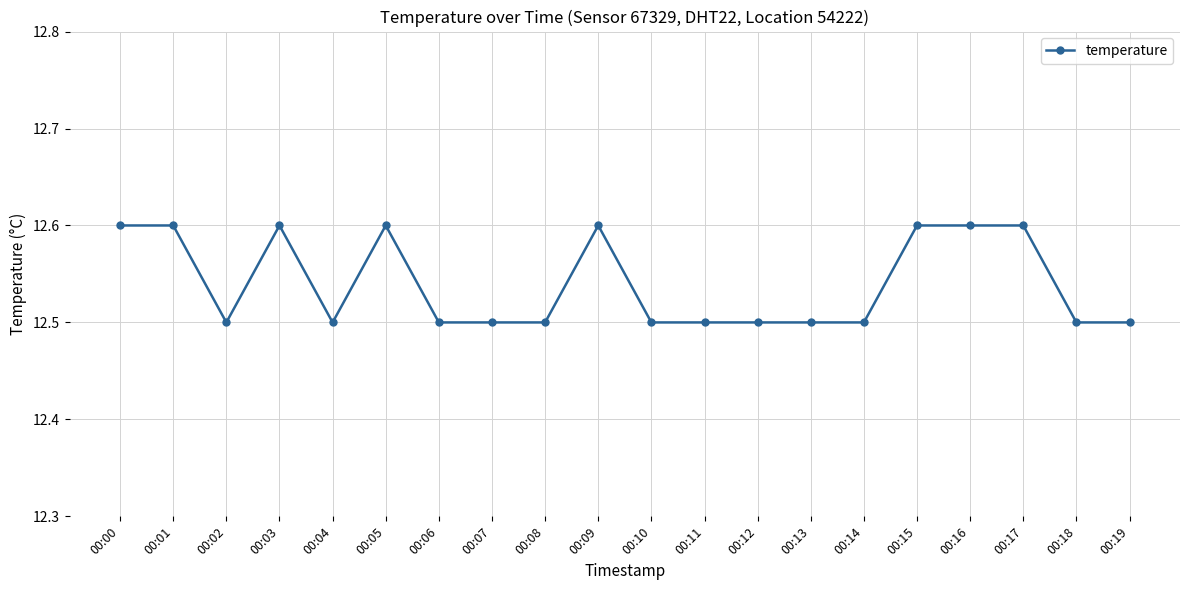

What is the sum of the values at 00:02 and 00:17?

25.1